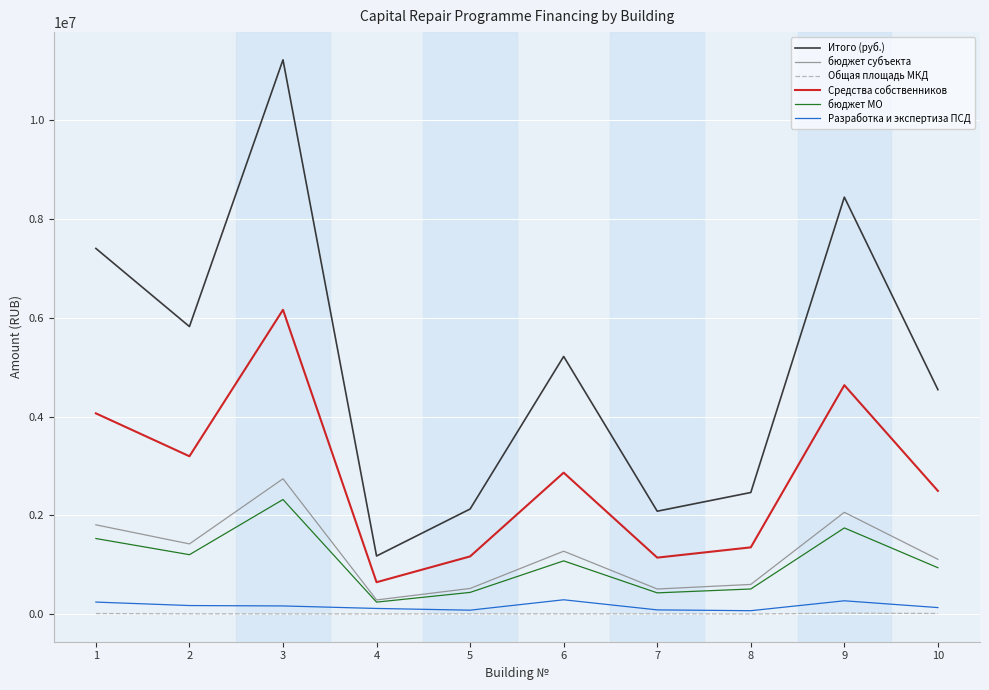

True or false: Общая площадь МКД has a value of 6036.6 at 7.

True